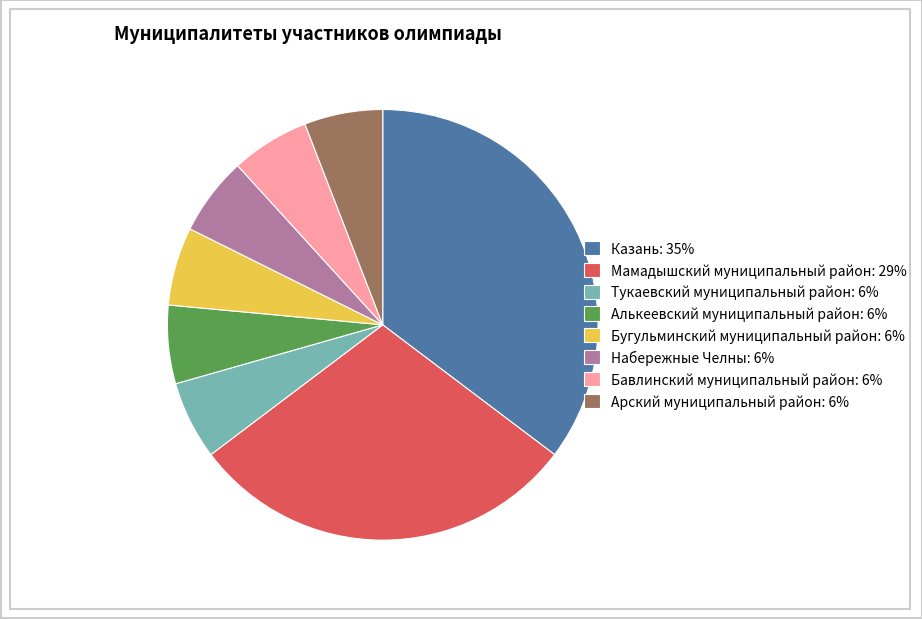

How many segments does this pie chart have?

8